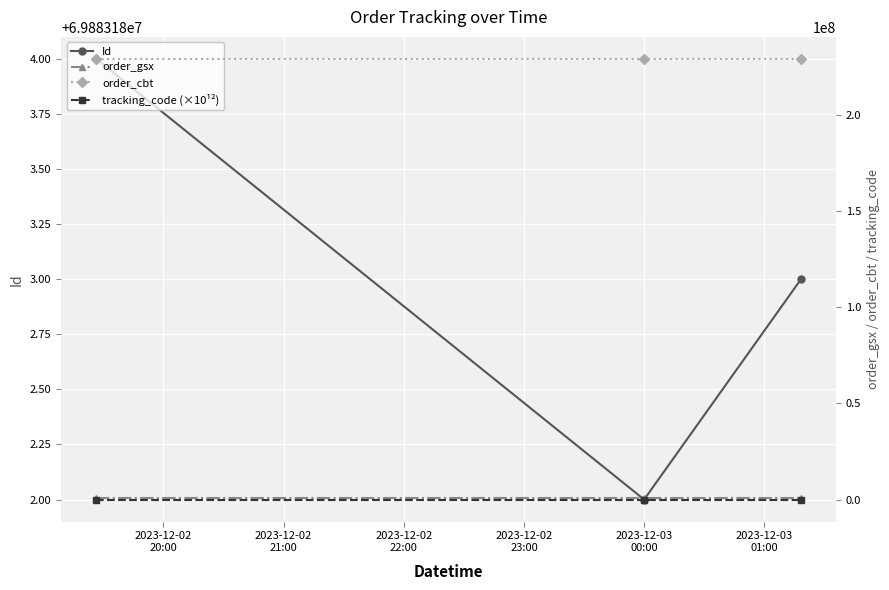

Is the value of order_gsx at 2023-12-02
21:00 greater than the value of order_cbt at 2023-12-02
22:00?

No